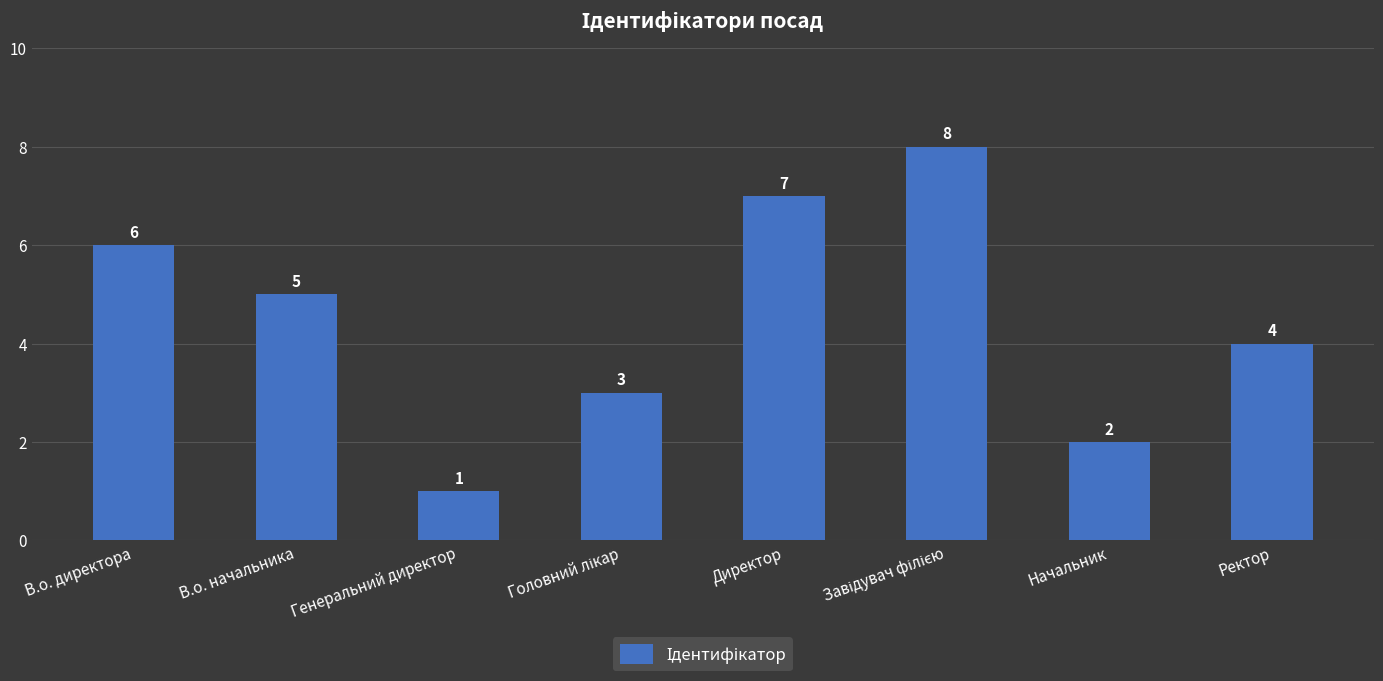

Does the chart contain stacked bars?

No